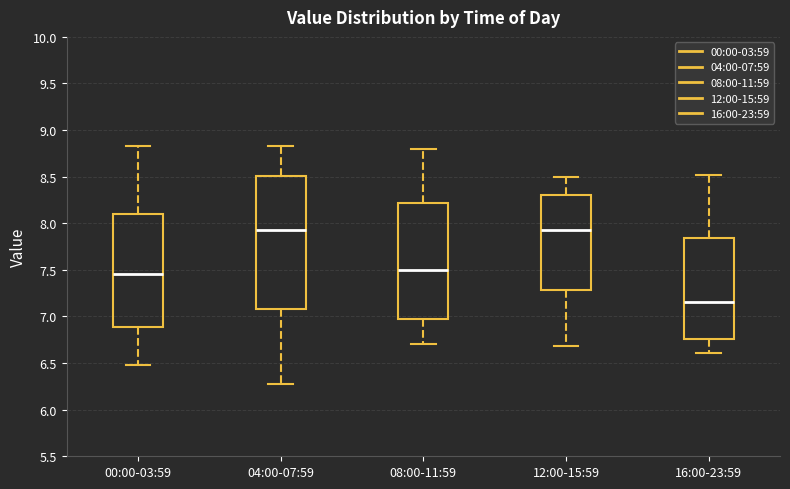

Where is the lower edge of the box for 12:00-15:59 on the y-axis? The values are not printed on the chart, so give them approximately, as read against the axis.

7.30